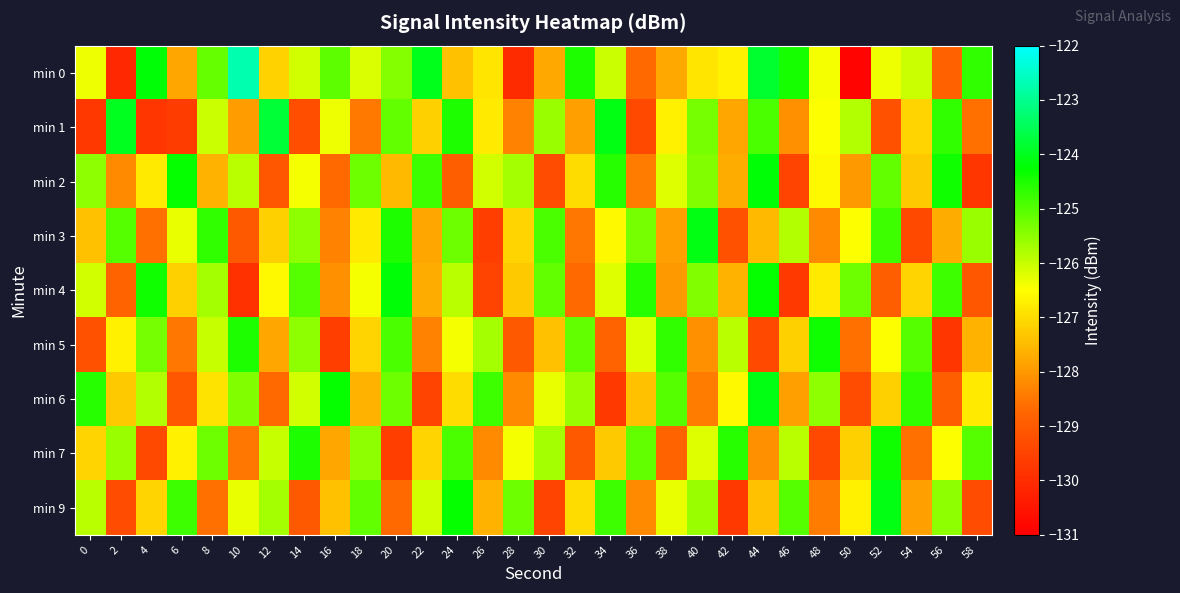

Rank the series by their maximum value, from lowest to highest.

min 5, min 7, min 2, min 4, min 3, min 6, min 9, min 1, min 0